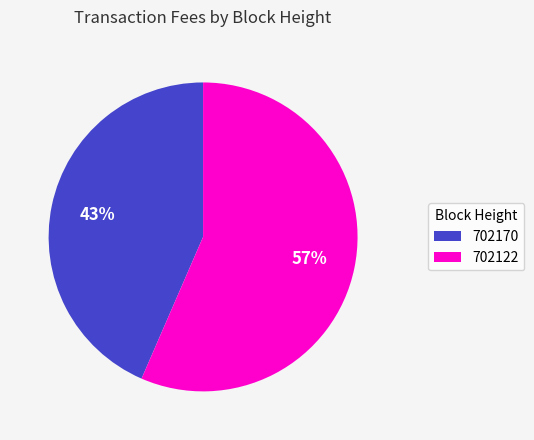

The 702122 slice represents 57% of the pie. True or false?

True